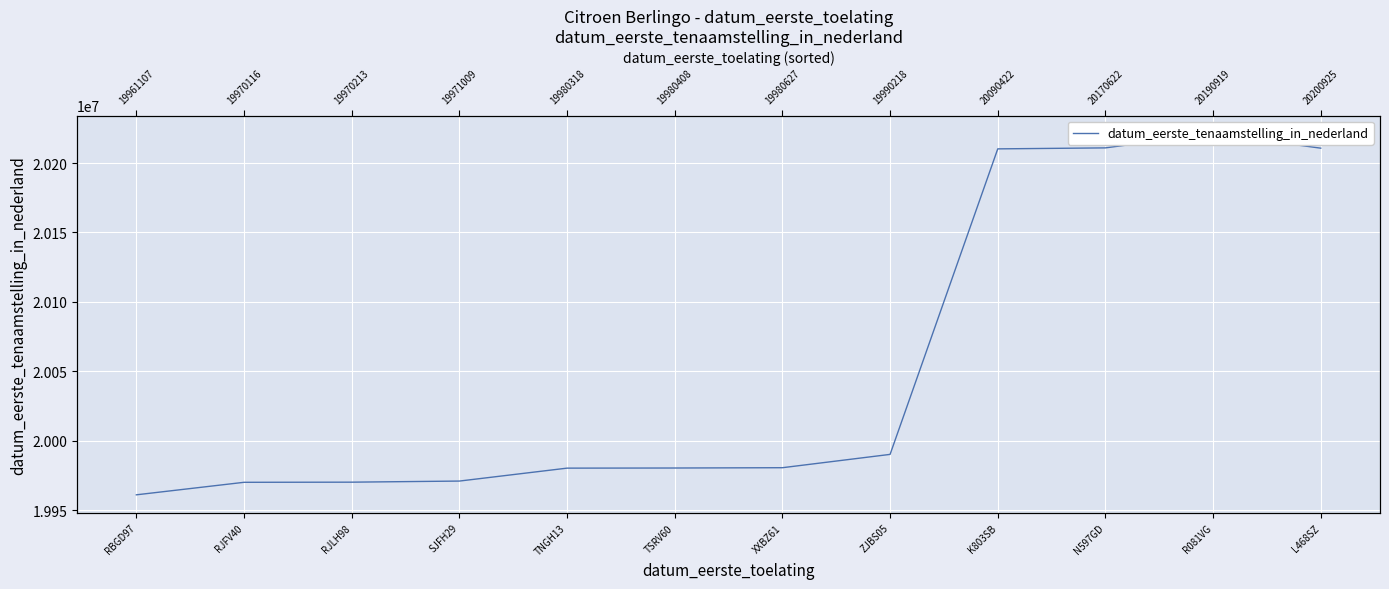

Rank the categories by value from highest to lowest.

R081VG, N597GD, L468SZ, K803SB, ZJBS05, XXBZ61, TSRV60, TNGH13, SJFH29, RJLH98, RJFV40, RBGD97